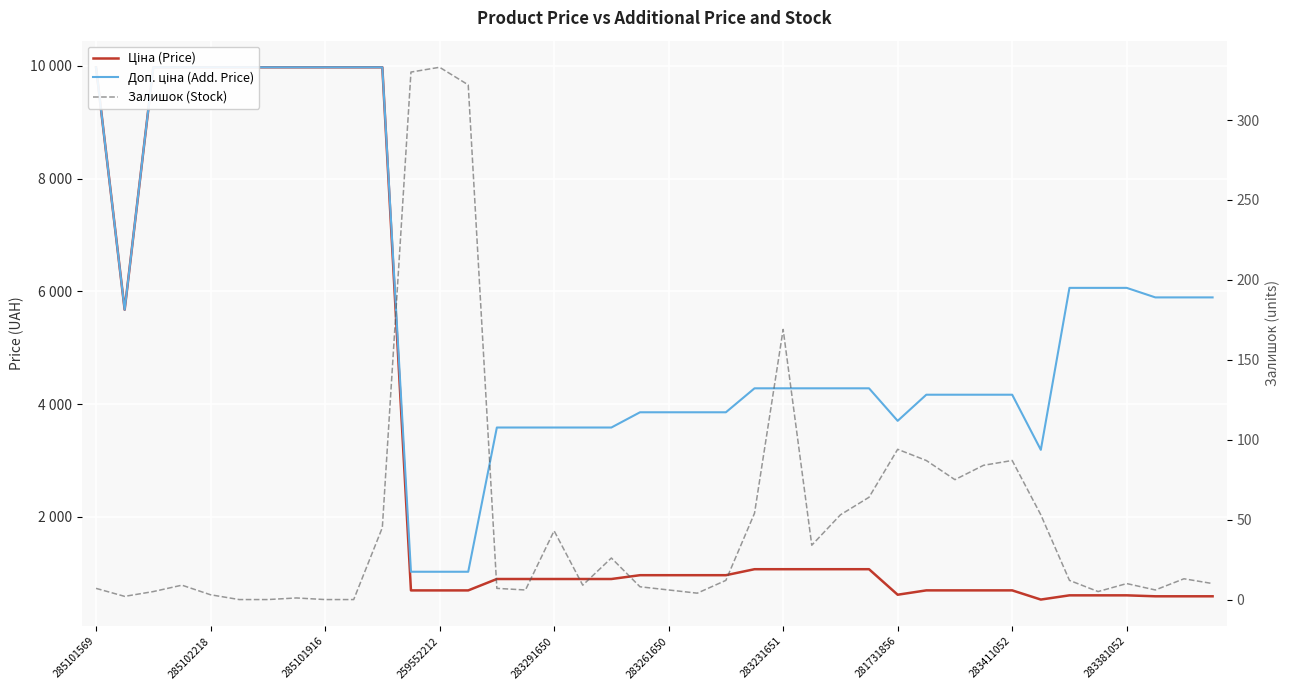

What is the maximum value for Залишок (Stock)?

333.0